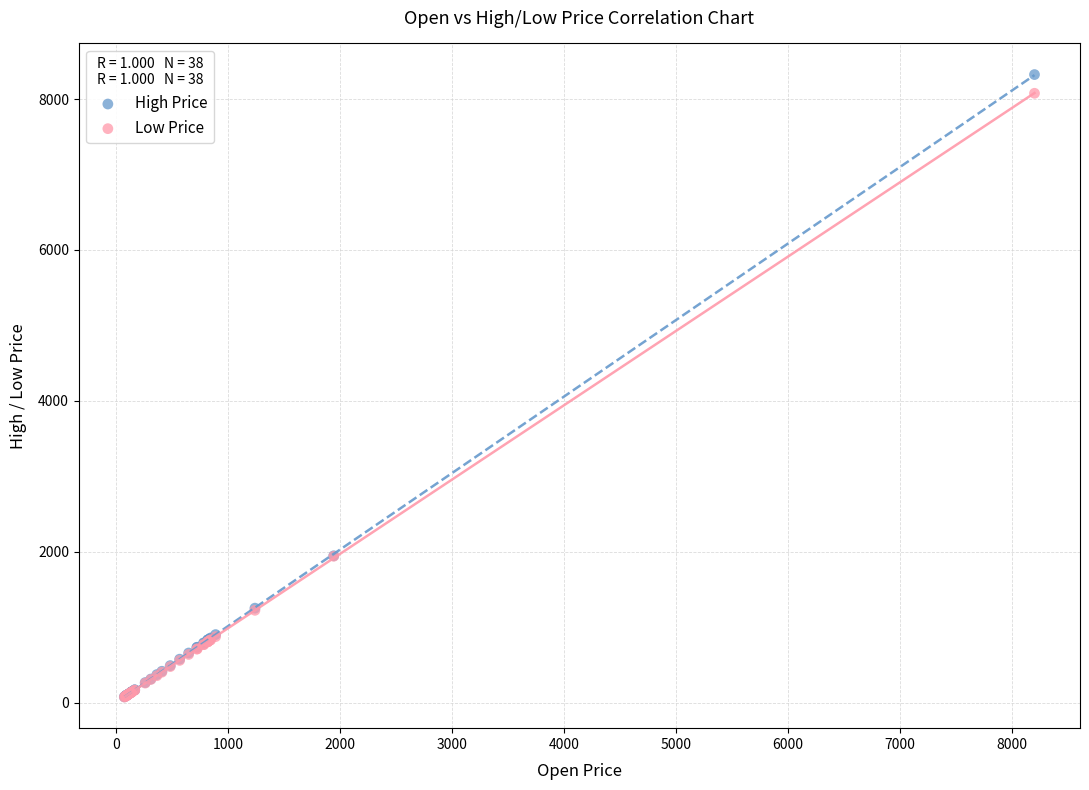

What are all the series names shown in the legend?

High Price, Low Price